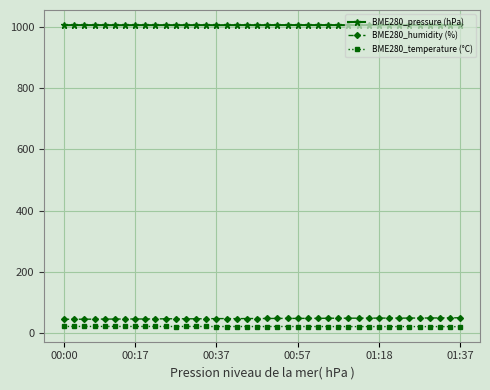

What is the minimum value for BME280_temperature (°C)?

21.4